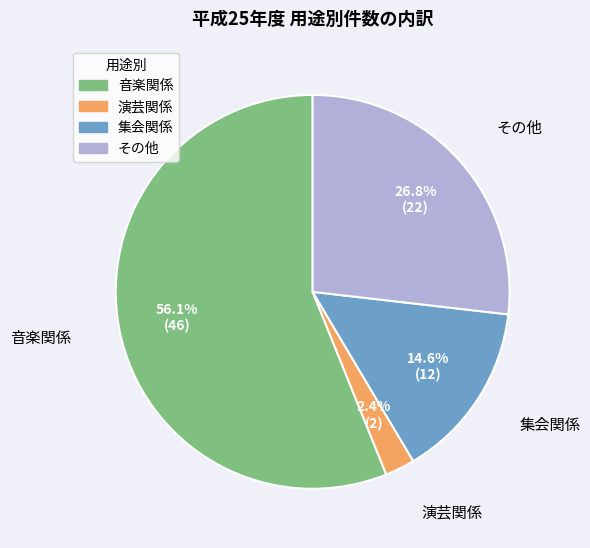

How many slices are in this pie chart?

4